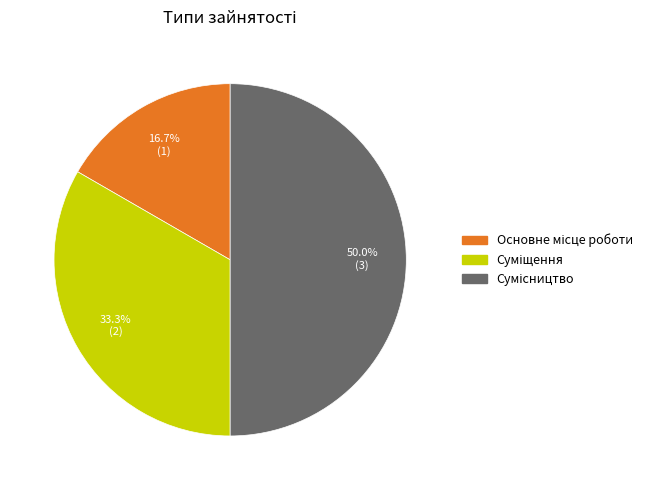

How many slices are in this pie chart?

3